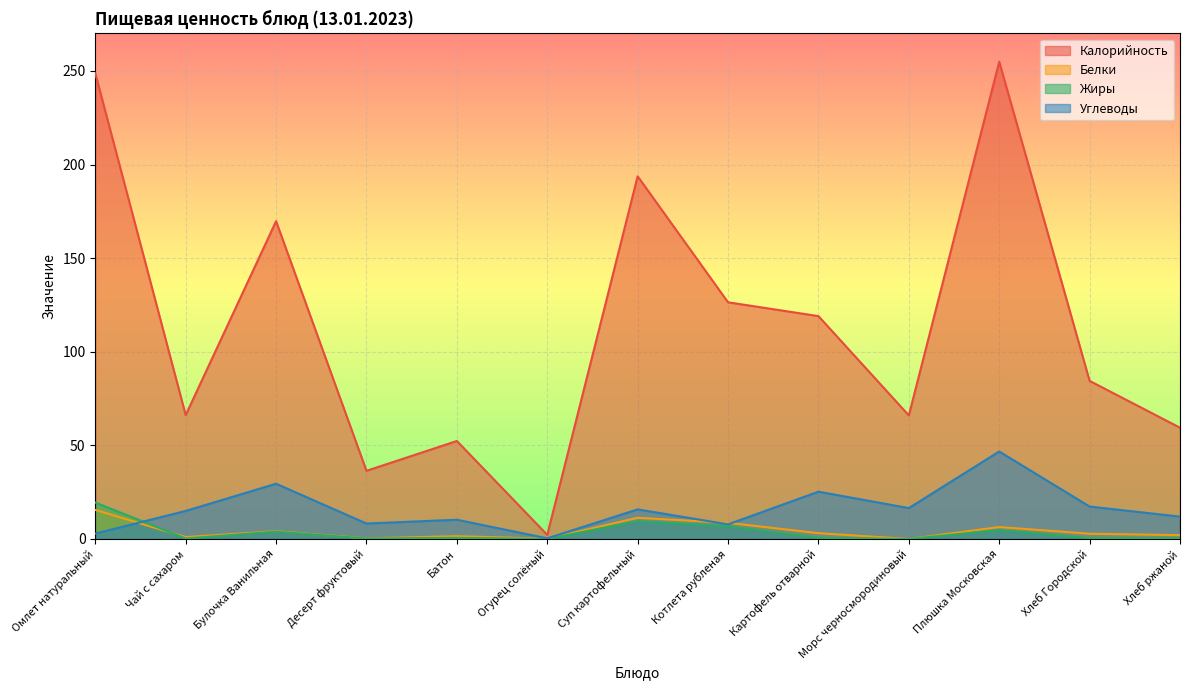

Is it true that Жиры equals 4.3 at Котлета рубленая?

False